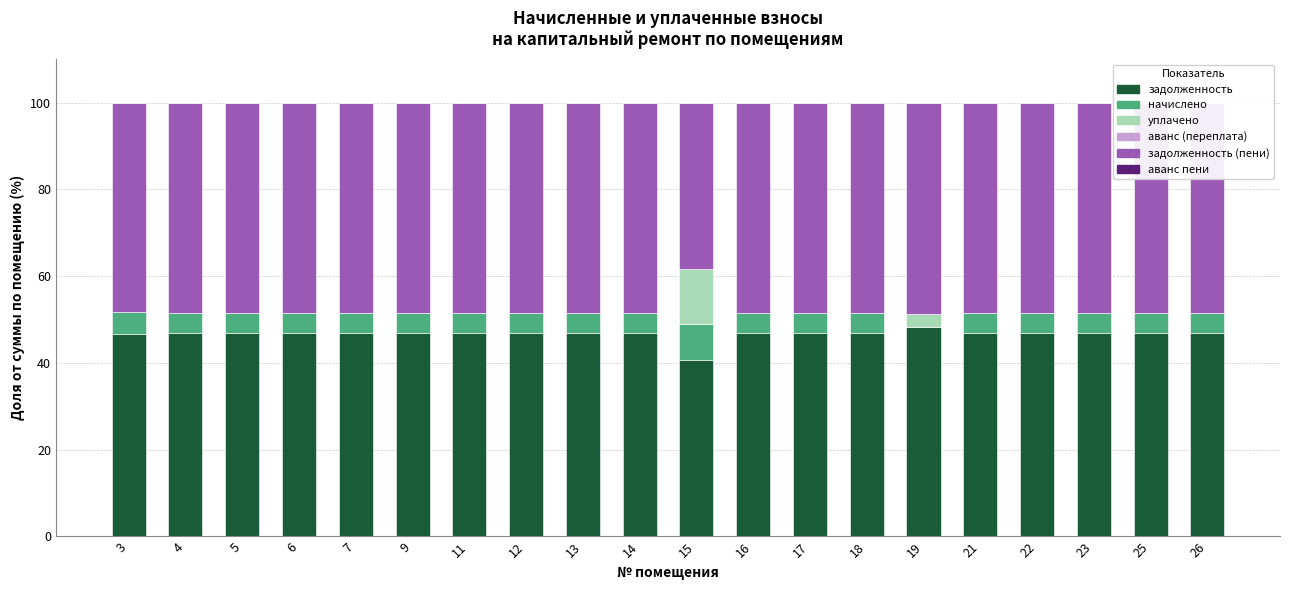

What is the highest value of the задолженность series?

48.4